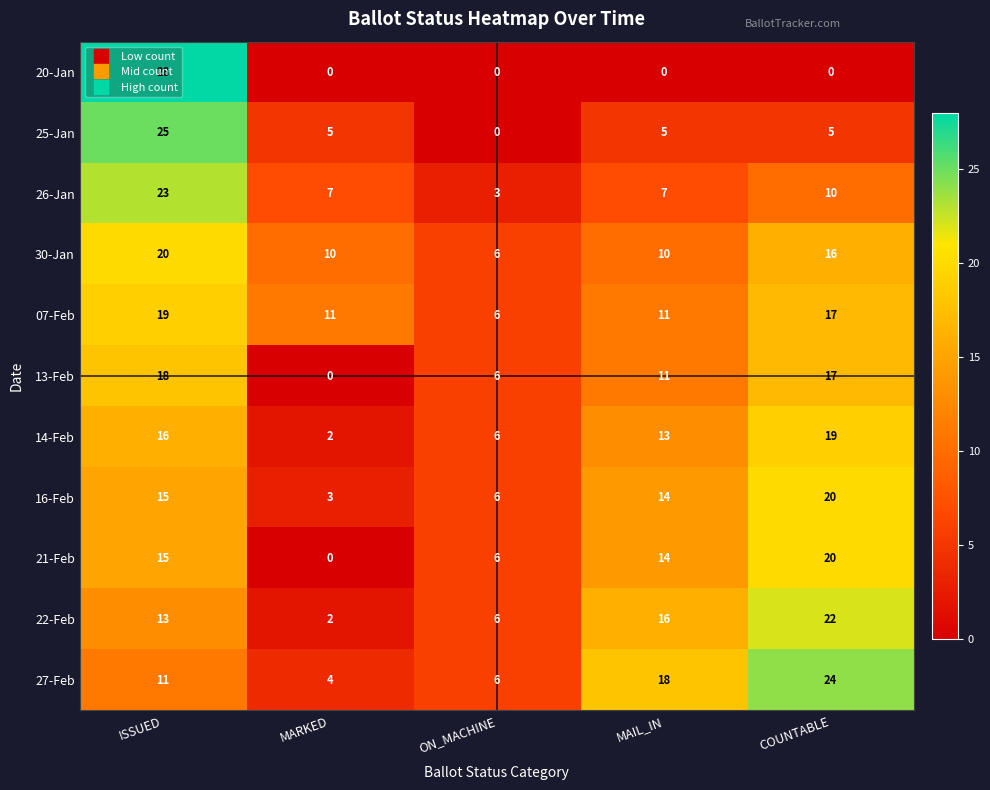

What is the total value across all series at MAIL_IN?

119